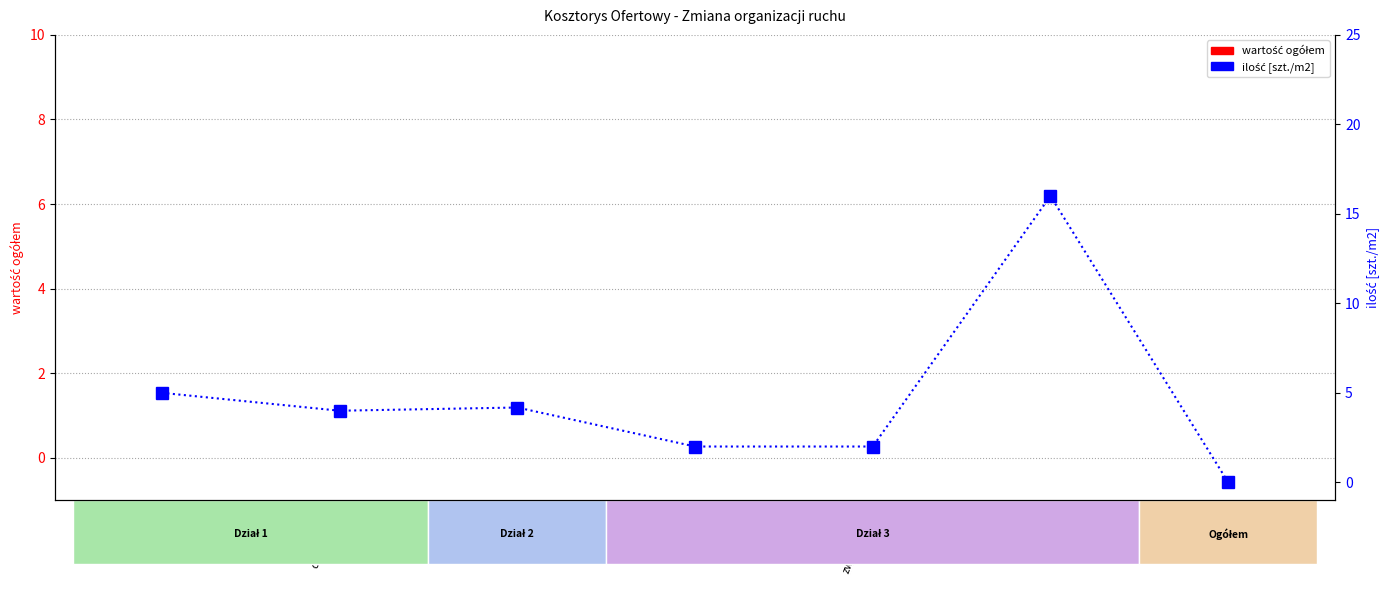

Reading left to right, transcribe all the data shown in this chart.

wartość ogółem: 1.1 Znaki
typowe=0.0	1.2 Słupki
do znaków=0.0	2.1 Masa
chem.=0.0	3.1 Słupki
blokujące=0.0	3.2 Próg
zwalniający=0.0	3.3 POE=0.0	Razem=0.0
ilość [szt./m2]: 1.1 Znaki
typowe=5.0	1.2 Słupki
do znaków=4.0	2.1 Masa
chem.=4.2	3.1 Słupki
blokujące=2.0	3.2 Próg
zwalniający=2.0	3.3 POE=16.0	Razem=0.0